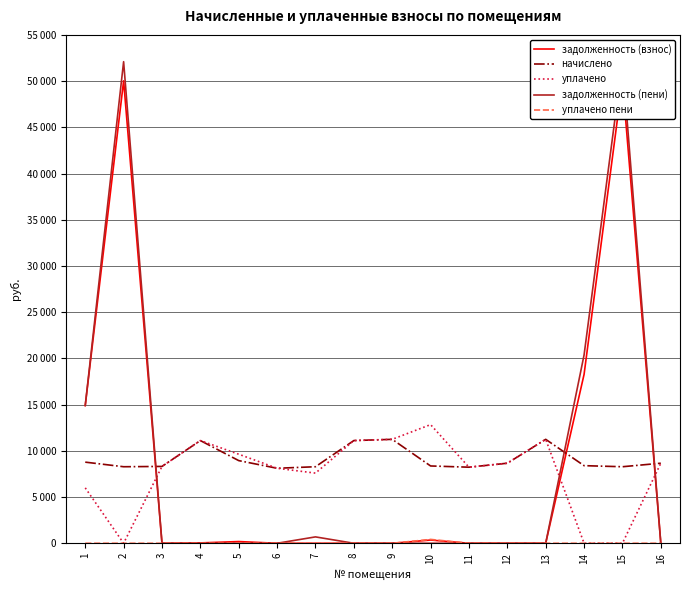

Is this an area chart (filled region under the line)?

No